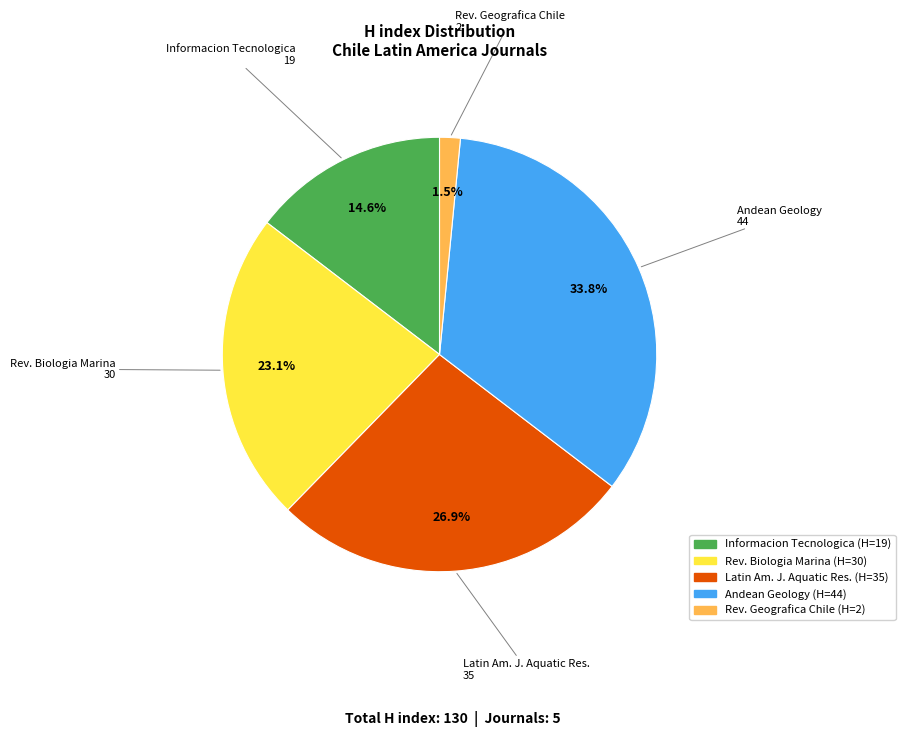

Is there a majority slice in this chart?

No